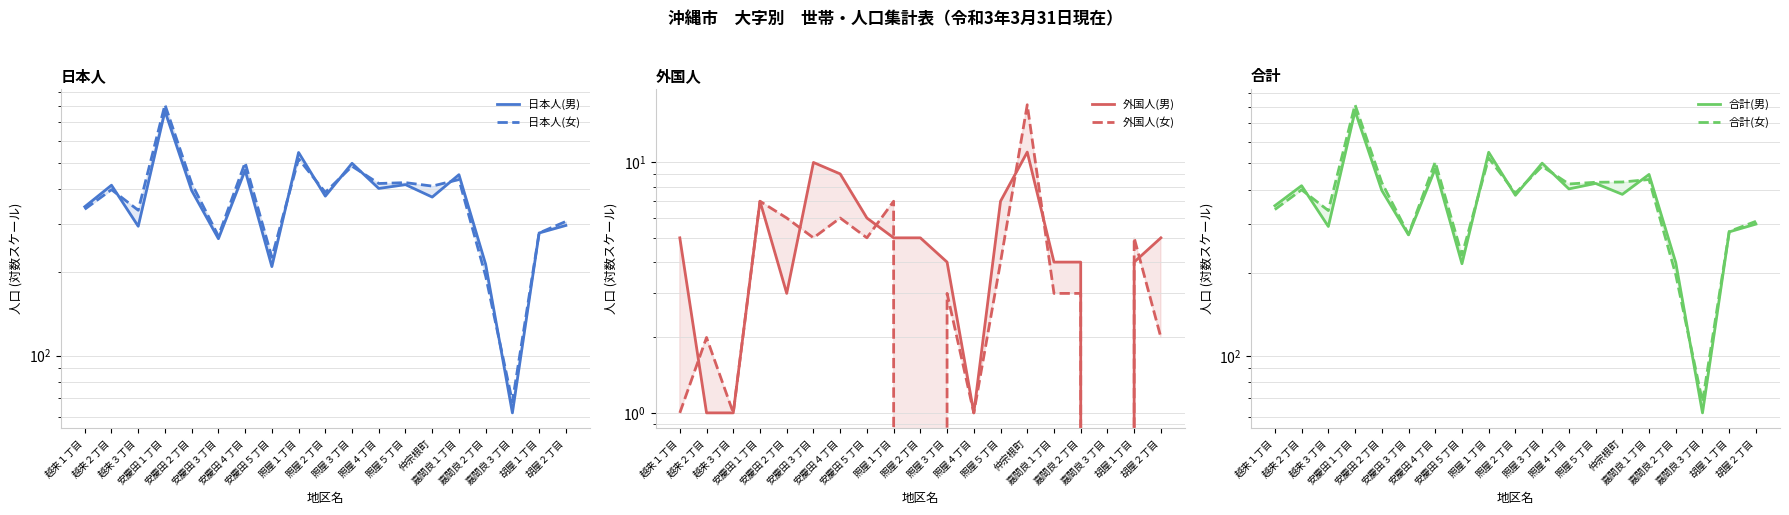

What is the spread (max minus min) of values at 越来１丁目?

350